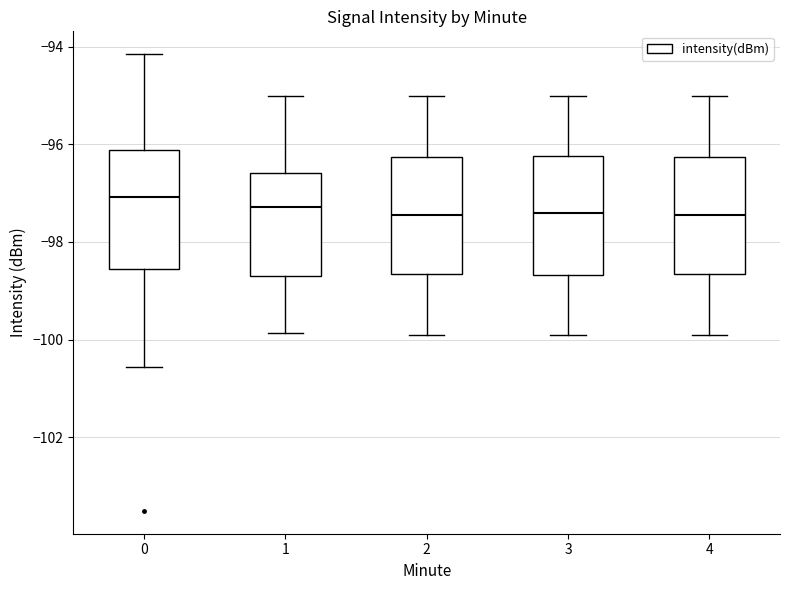

Reading left to right, read every box against the y-axis: the position of its median line, the range the box covers, and the ends of its whiskers. The values are not printed on the chart, so give them approximately, as read against the axis.

0: median -97.0, box -98.6 to -96.2, whiskers -100.6 to -94.2
1: median -97.2, box -98.8 to -96.6, whiskers -99.8 to -95.0
2: median -97.4, box -98.6 to -96.2, whiskers -100.0 to -95.0
3: median -97.4, box -98.6 to -96.2, whiskers -100.0 to -95.0
4: median -97.4, box -98.6 to -96.2, whiskers -100.0 to -95.0